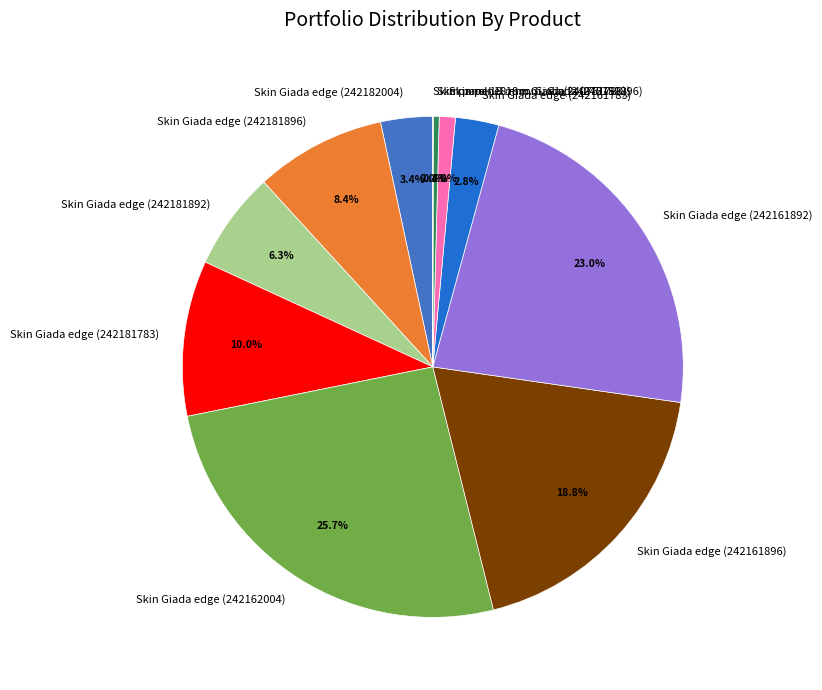

Which has a higher value, Skin Giada edge (242182004) or Skin panel 18 mm. Giada (240751896)?

Skin Giada edge (242182004)